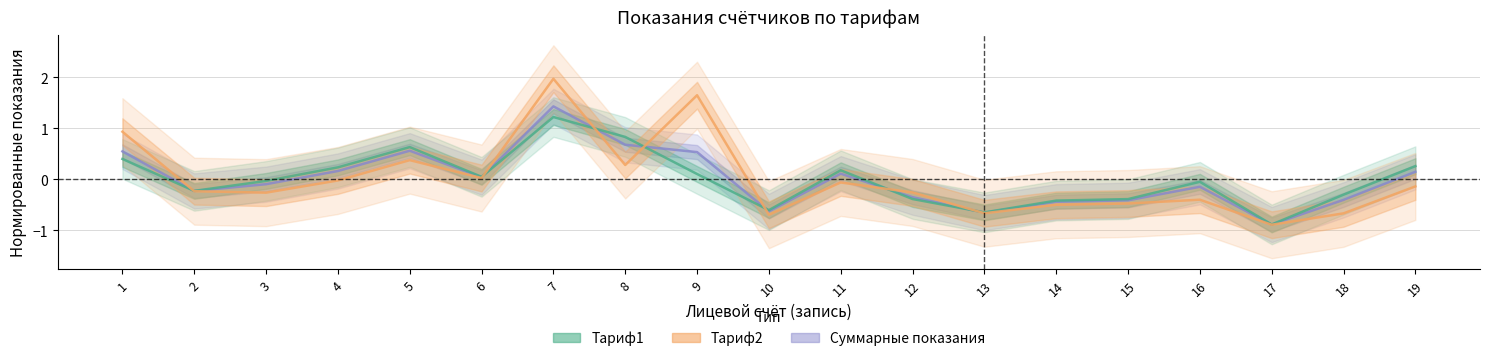

At which label does Тариф1 first exceed 0?

1